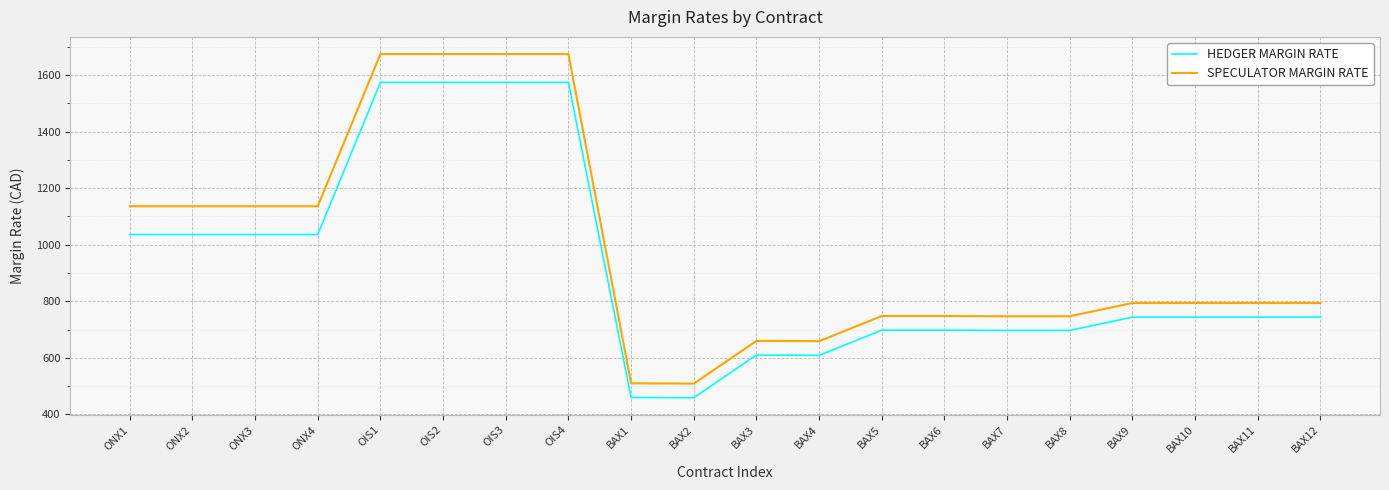

How many lines are shown in the chart?

2